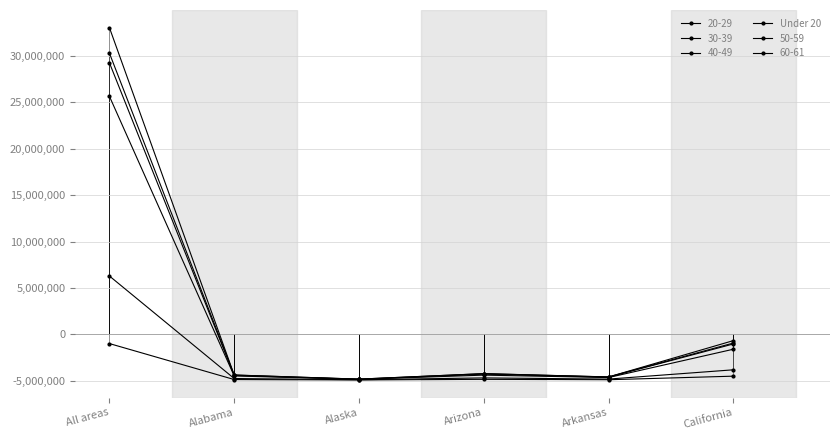

Is this an area chart (filled region under the line)?

No